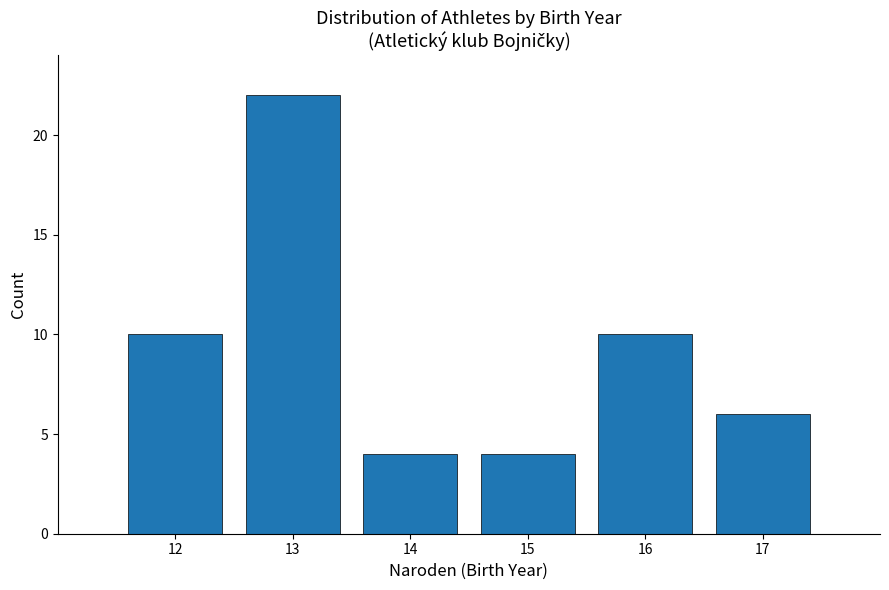

Reading right to left, what are all the values shown in this chart?

6	10	4	4	22	10